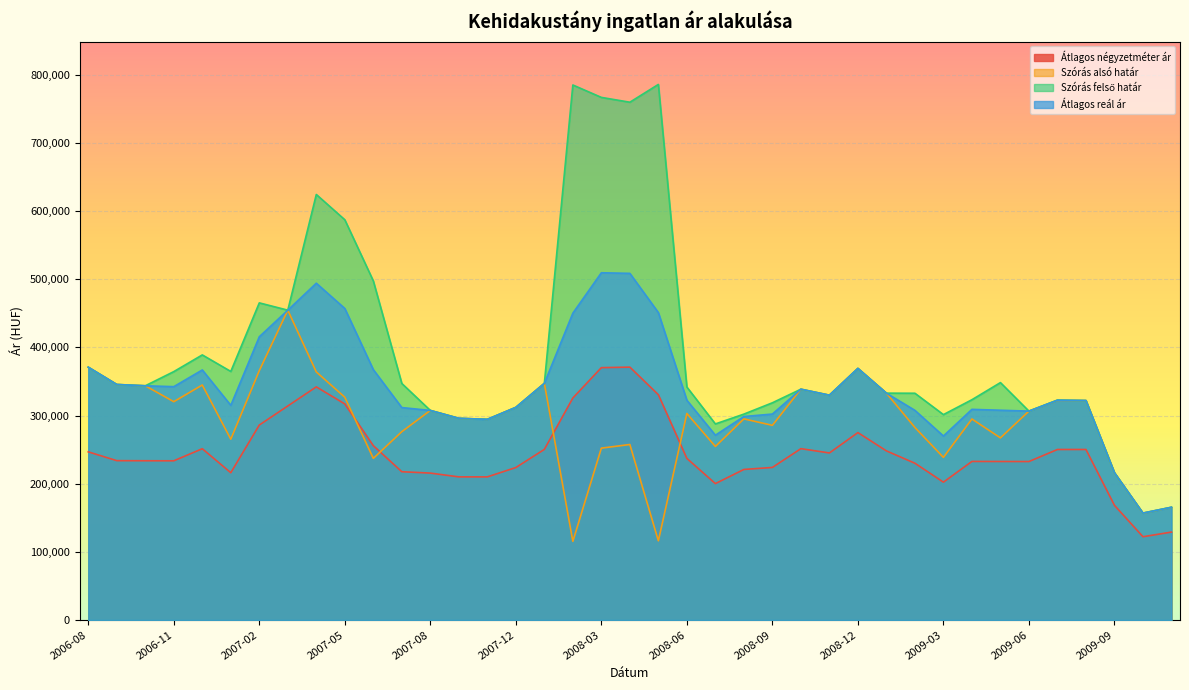

Where is the first local minimum for Szórás felső határ?

2006-10